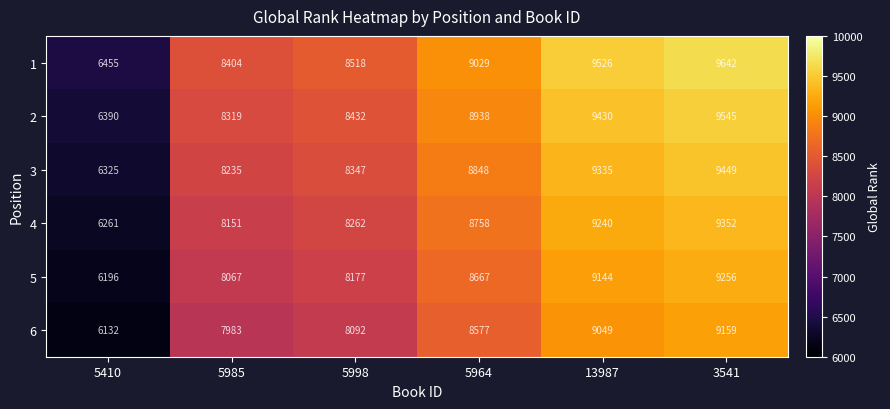

How many series are shown in this chart?

6